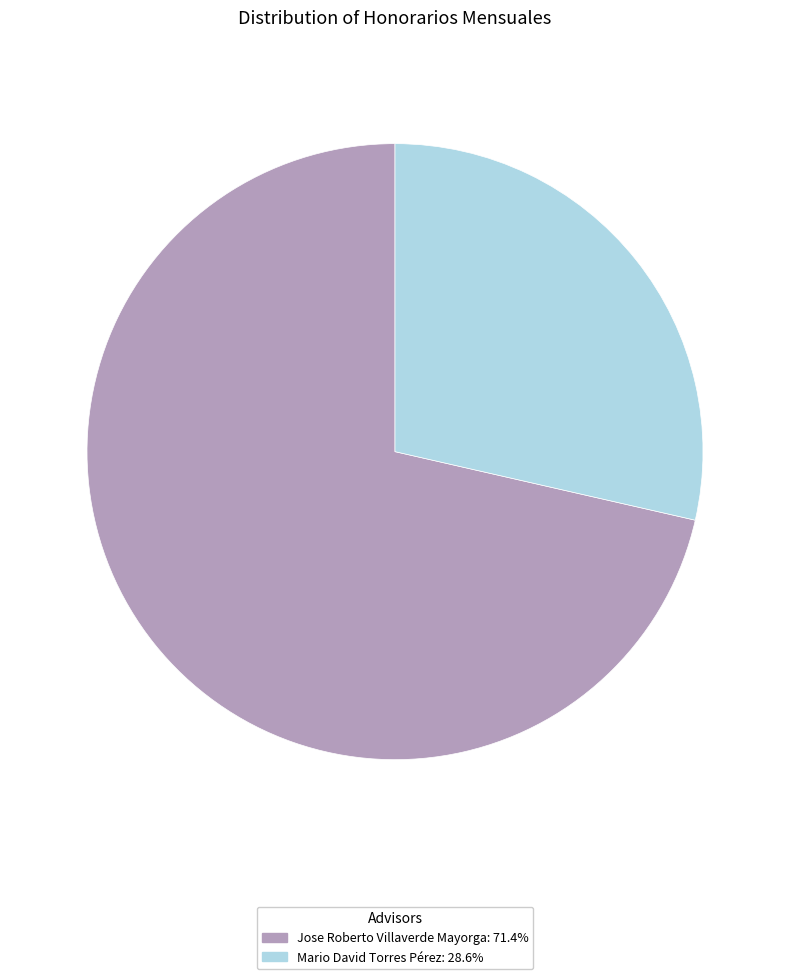

How many slices are in this pie chart?

2